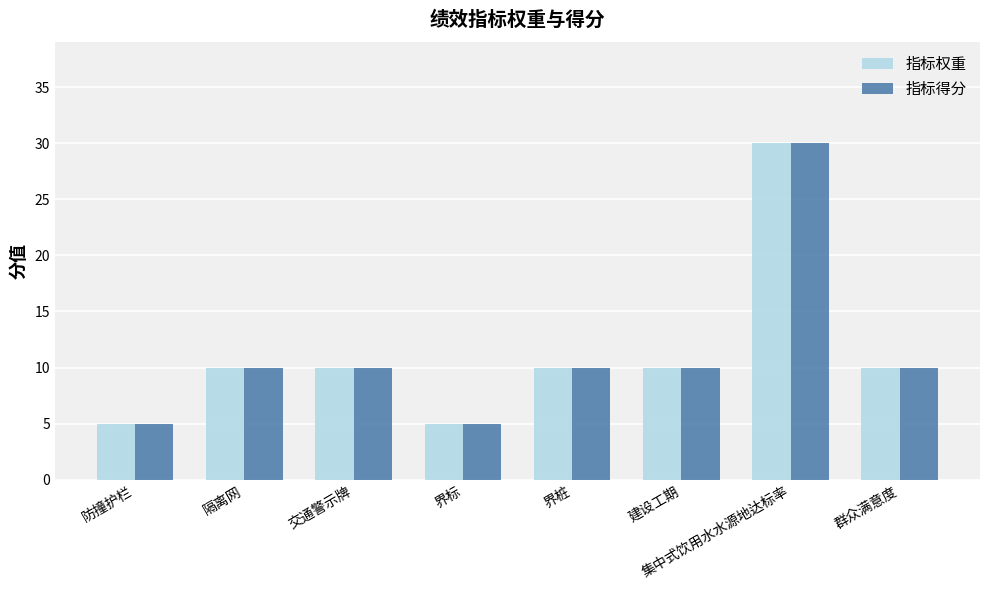

Count the number of data series in this chart.

2